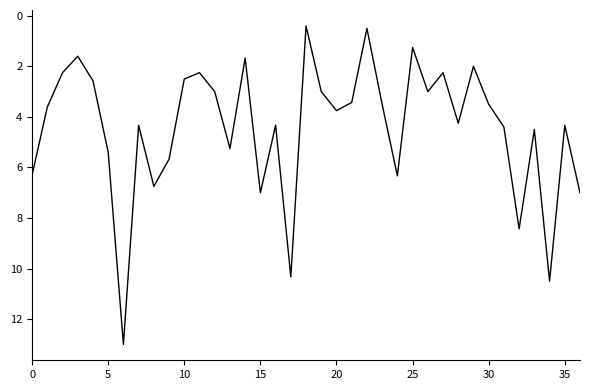

What is the minimum value shown in the chart?

0.4